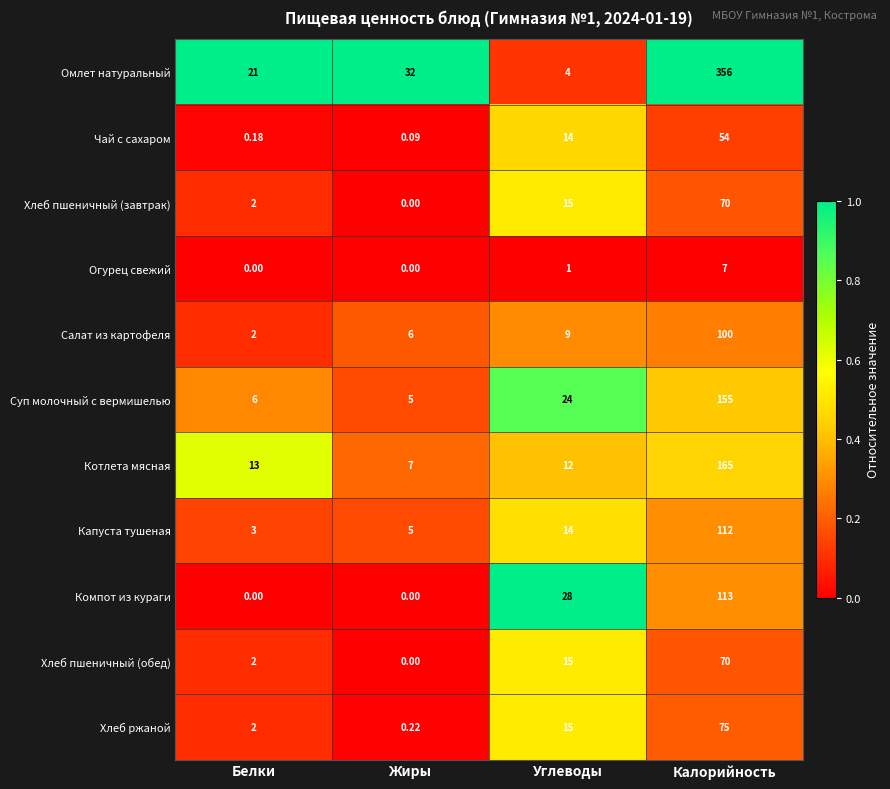

At which label is Чай с сахаром closest to 27?

Углеводы